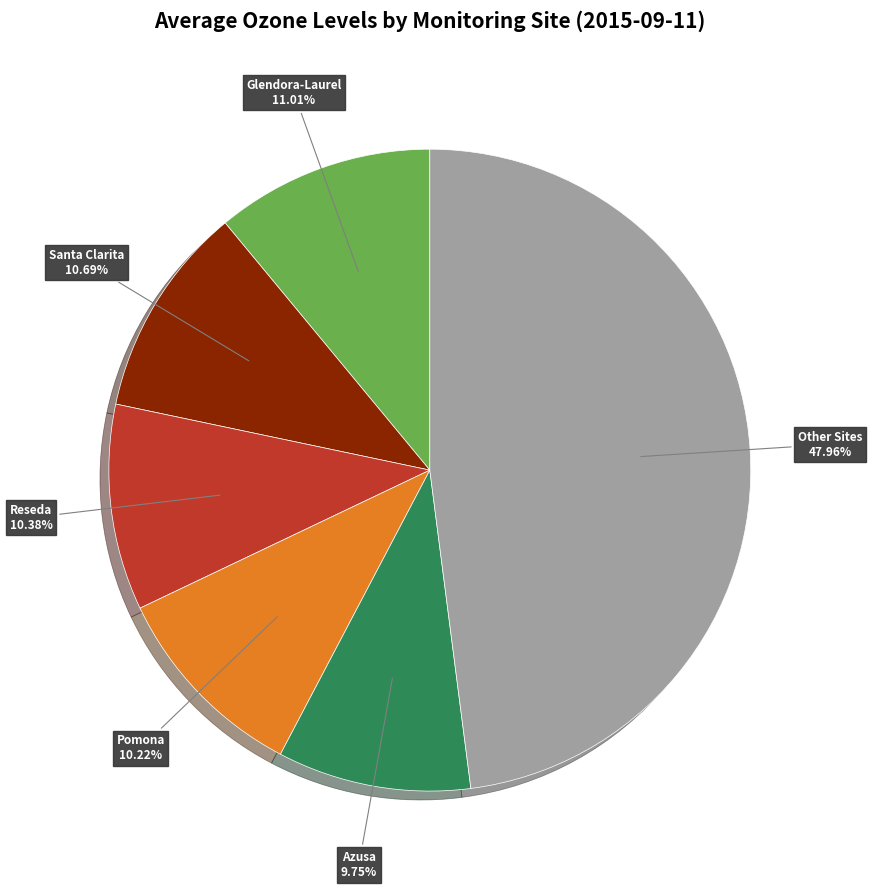

Does any single category account for the majority?

No